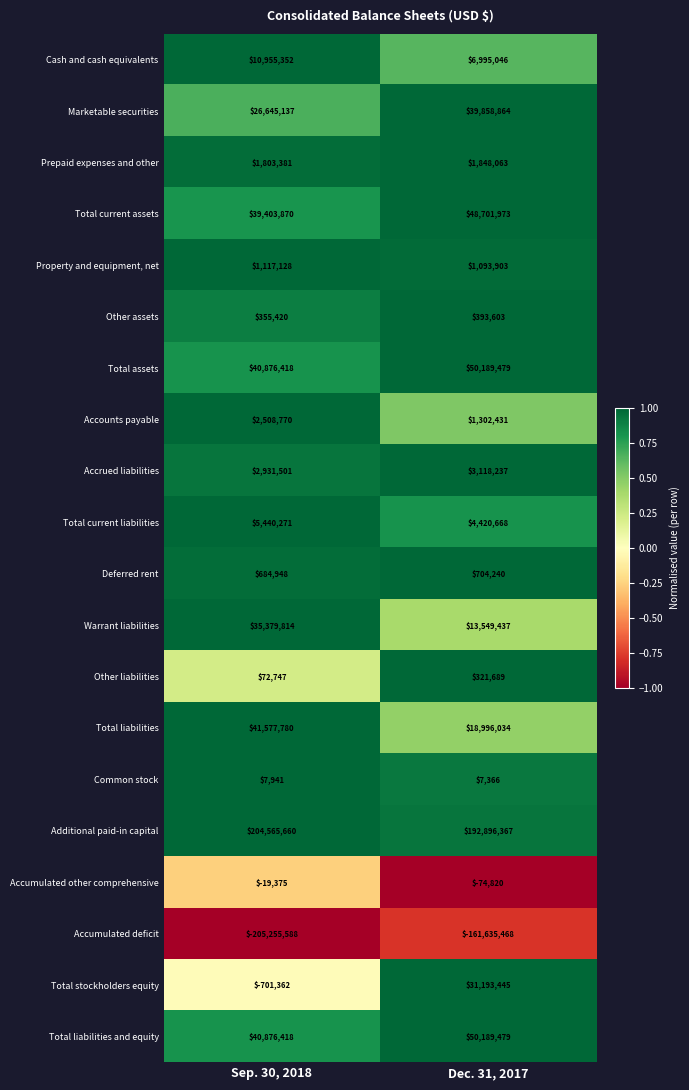

Rank the categories by Total current liabilities value from highest to lowest.

Sep. 30, 2018, Dec. 31, 2017